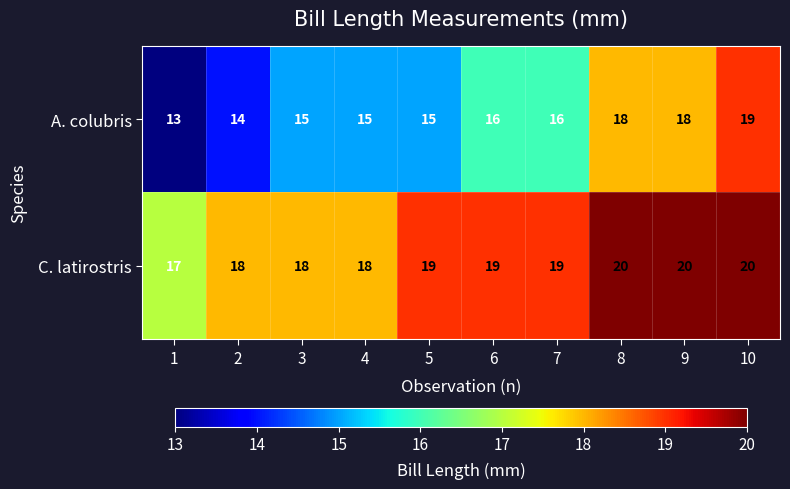

Which series has the widest spread of values?

A. colubris